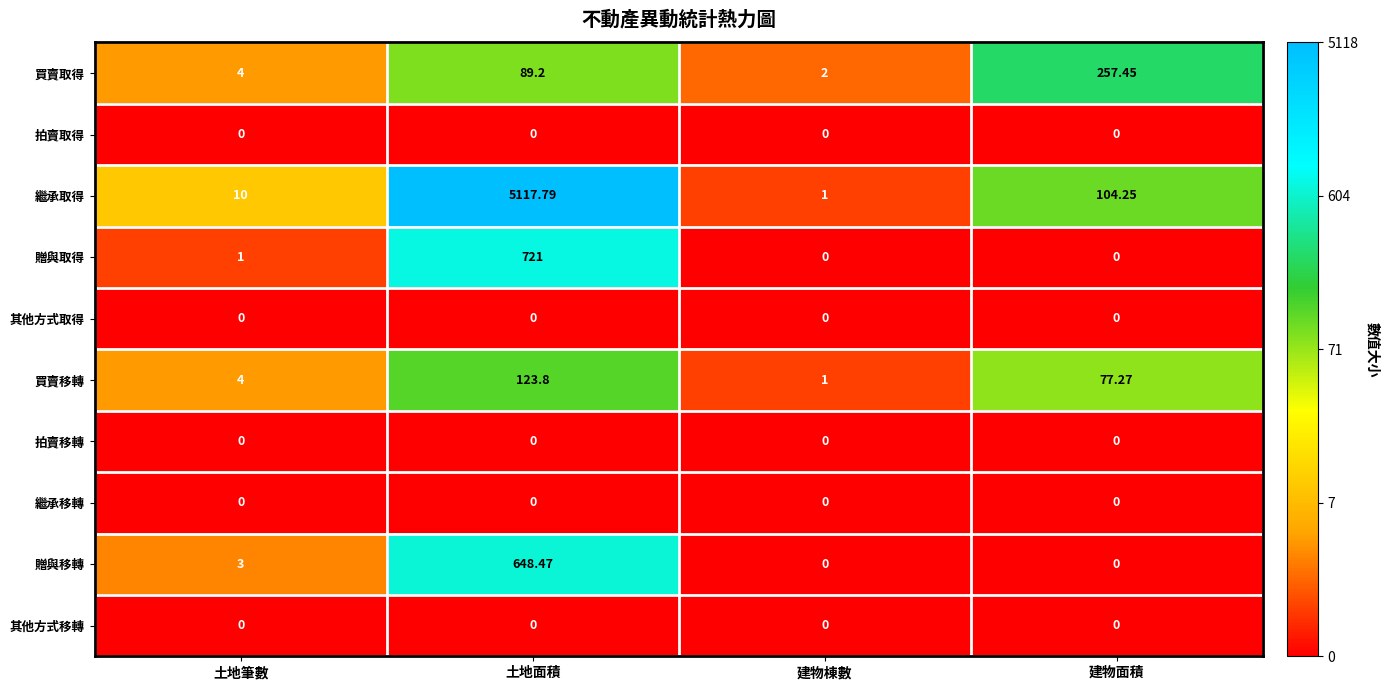

Where is 繼承取得 nearest to the value 2559?

建物面積